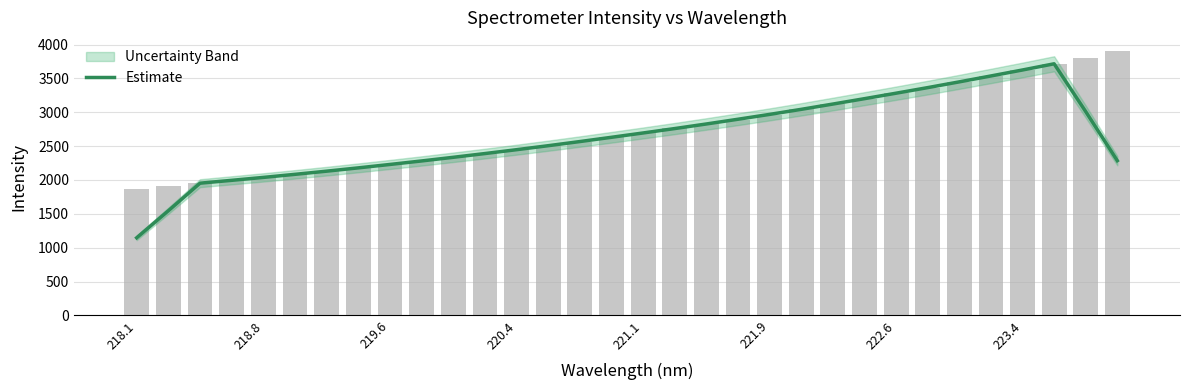

What is the difference between the second highest and minimum values?

2478.2